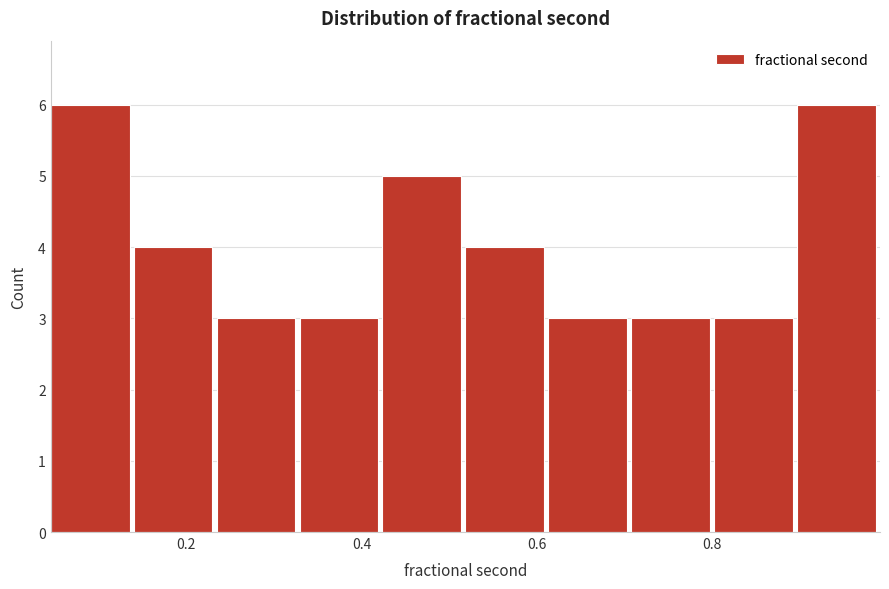

Reading left to right, list every bar in this chart as the range it spans on the x-axis followed by its height. Neither the bar edges nor the heights are printed on the chart, so give them approximately, as read against the axes.

0.04 to 0.14: 6
0.14 to 0.24: 4
0.24 to 0.32: 3
0.32 to 0.42: 3
0.42 to 0.52: 5
0.52 to 0.62: 4
0.62 to 0.70: 3
0.70 to 0.80: 3
0.80 to 0.90: 3
0.90 to 1.00: 6